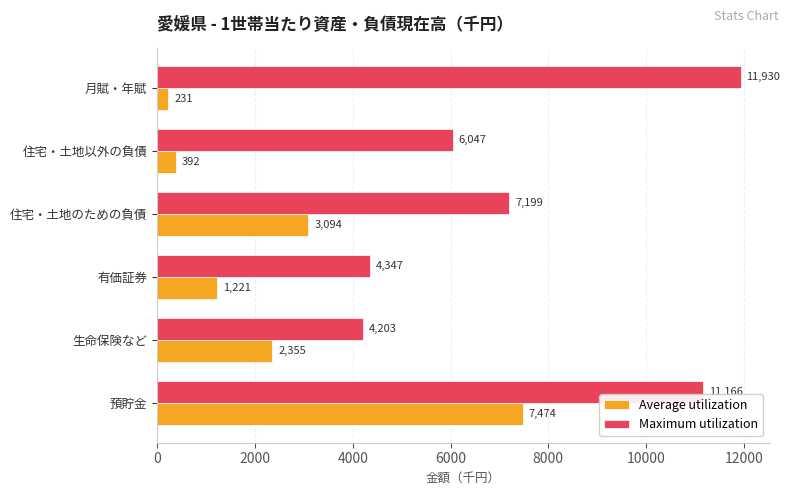

What is the spread (max minus min) of values at 住宅・土地以外の負債?

5655